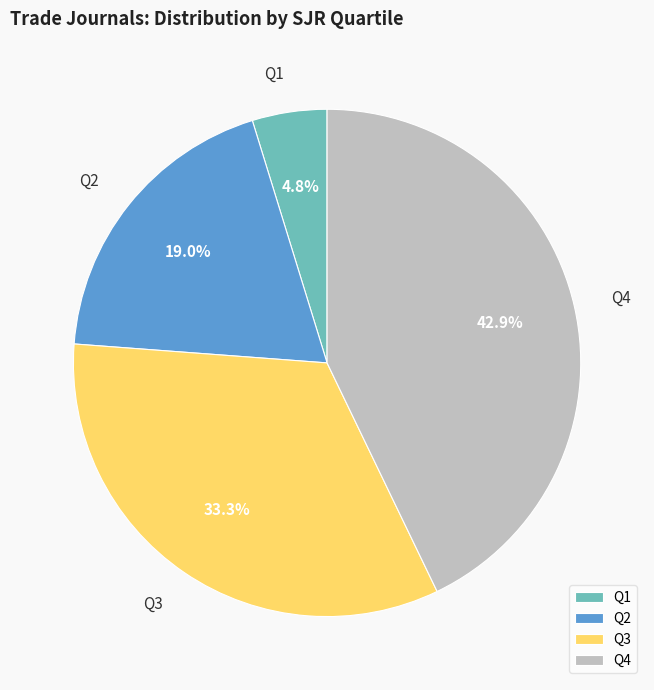

What percentage is the Q4 slice, to the nearest percent?

43%